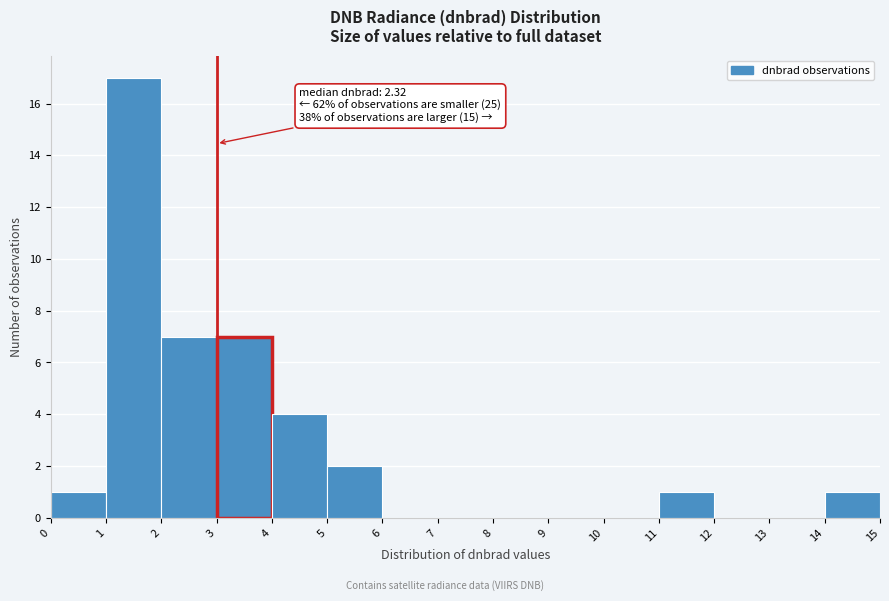

Over which range of the x-axis is the bar tallest?

1 to 2